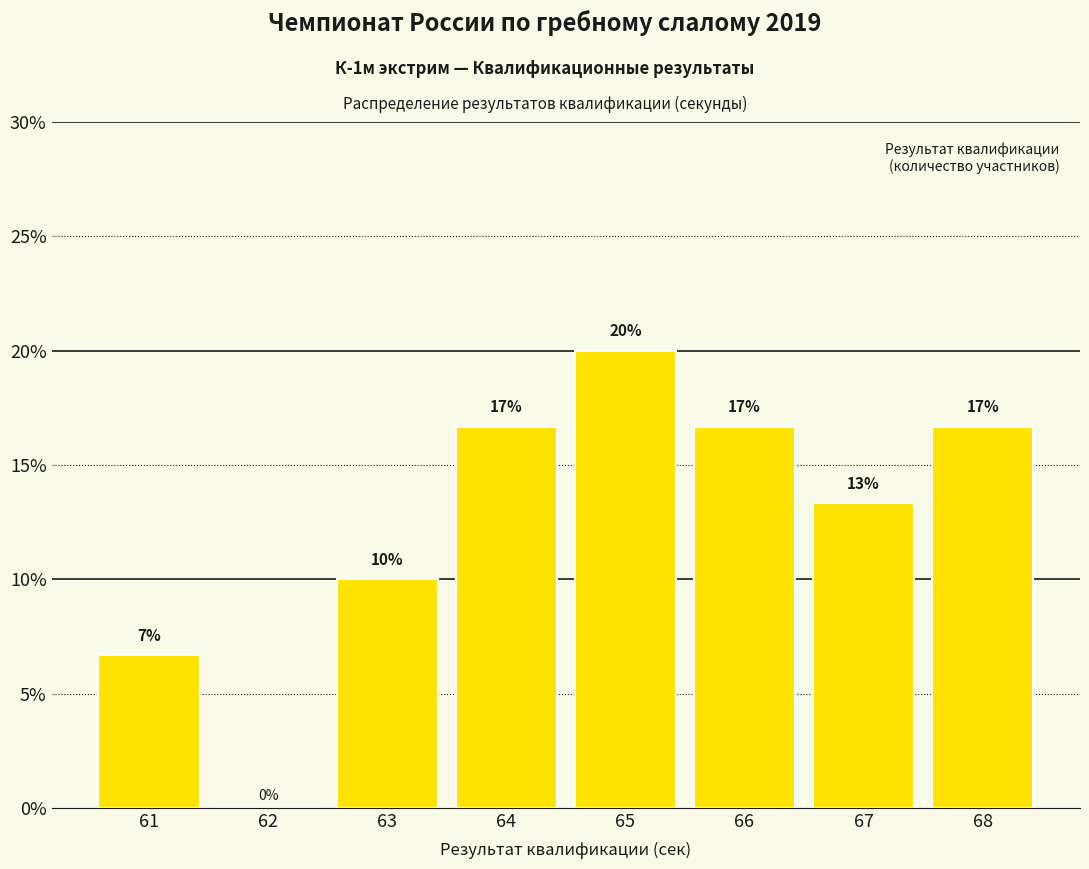

List the labels in order of value, largest first.

65, 64, 66, 68, 67, 63, 61, 62